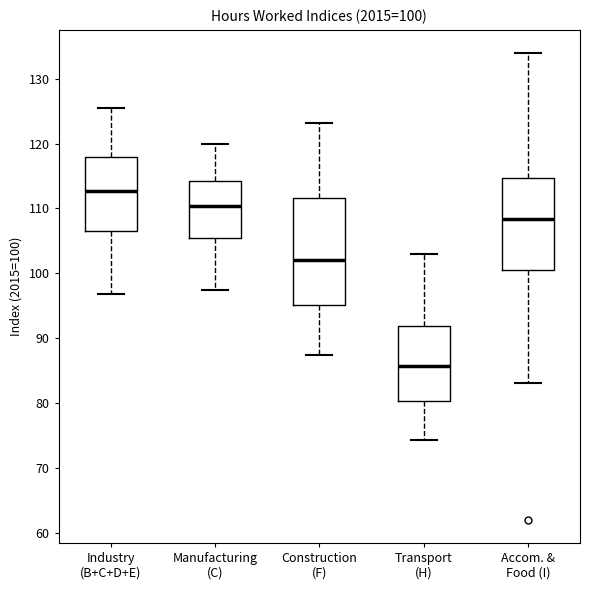

Comparing the boxes themselves (not the whiskers), which one is the tallest?

Construction (F)